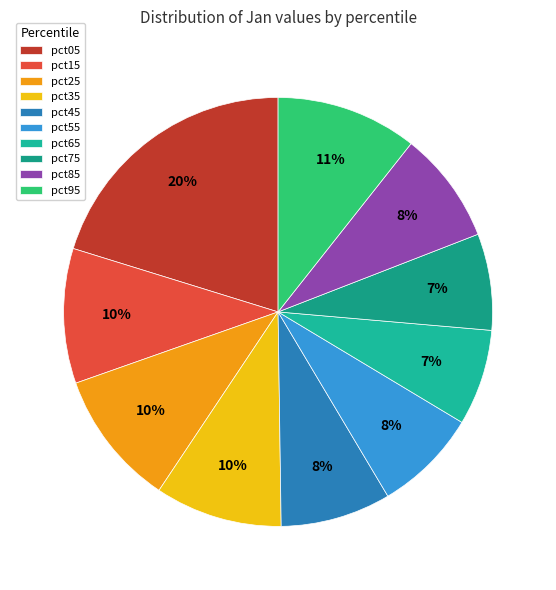

How many segments does this pie chart have?

10